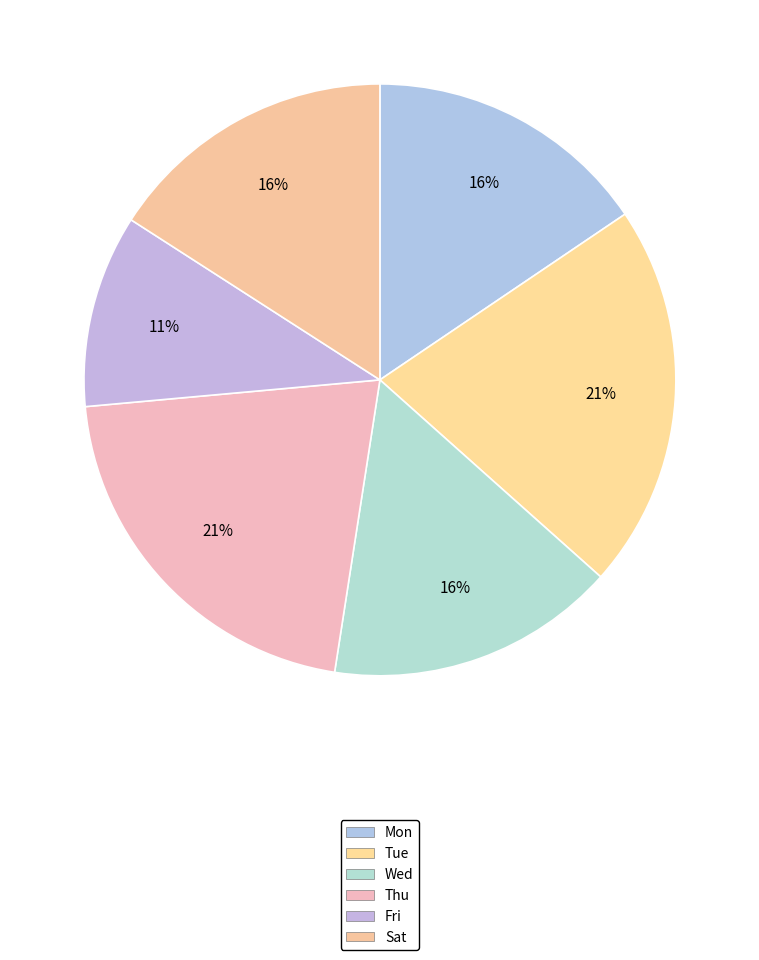

To the nearest percent, what percentage of the pie is Mon?

16%